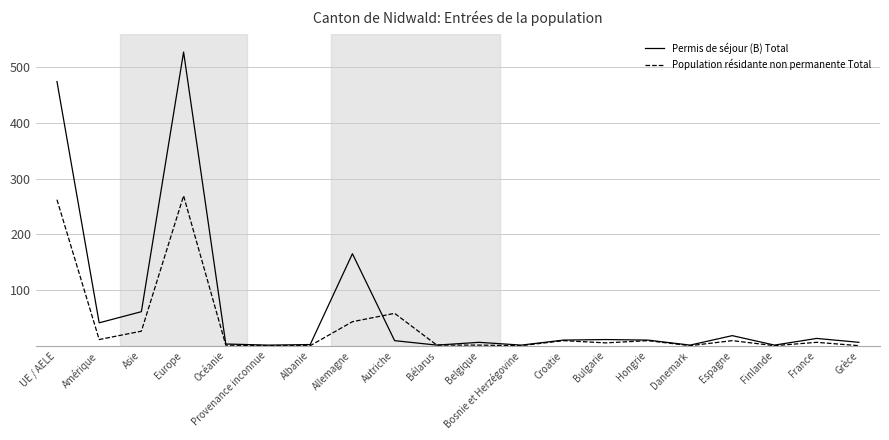

At which category is the sum across all series the highest?

Europe